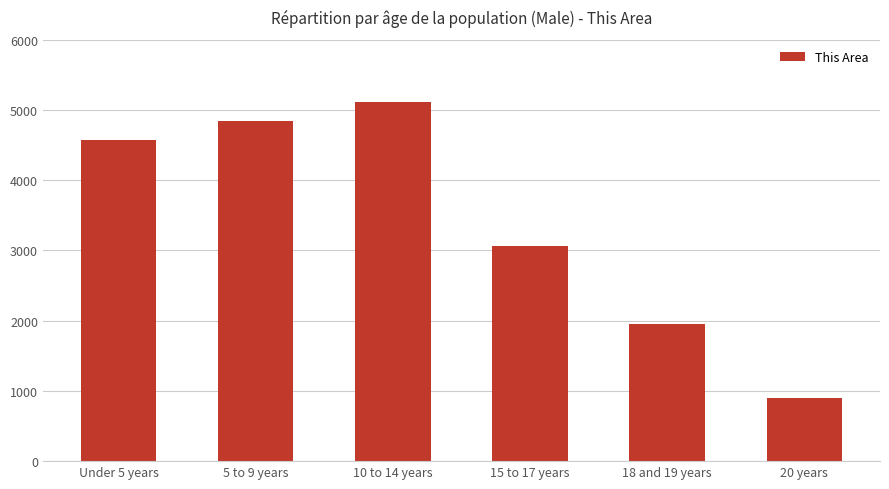

What is the approximate value at 15 to 17 years, to the nearest 50?

3050